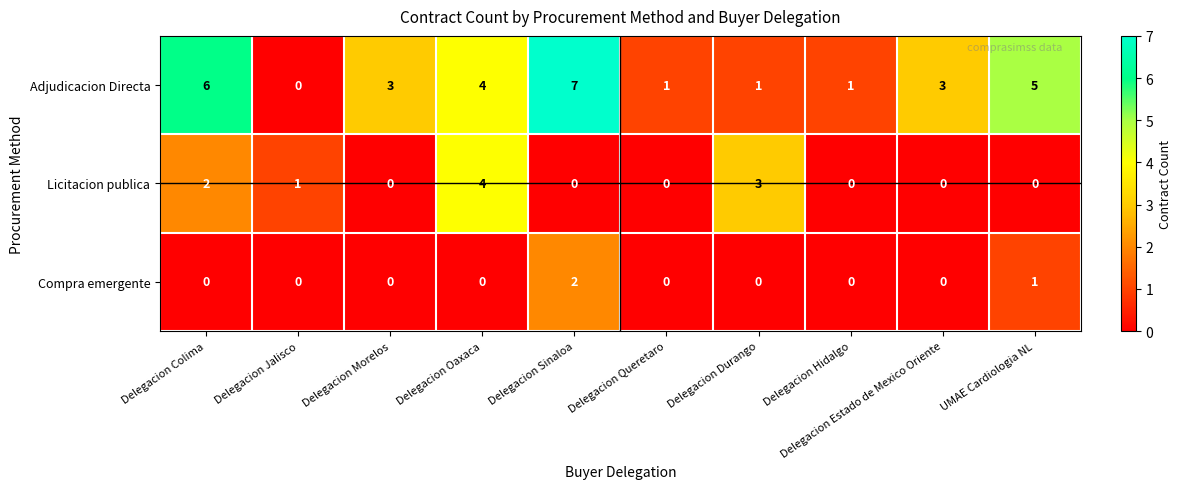

At which label does Adjudicacion Directa first exceed 3?

Delegacion Colima